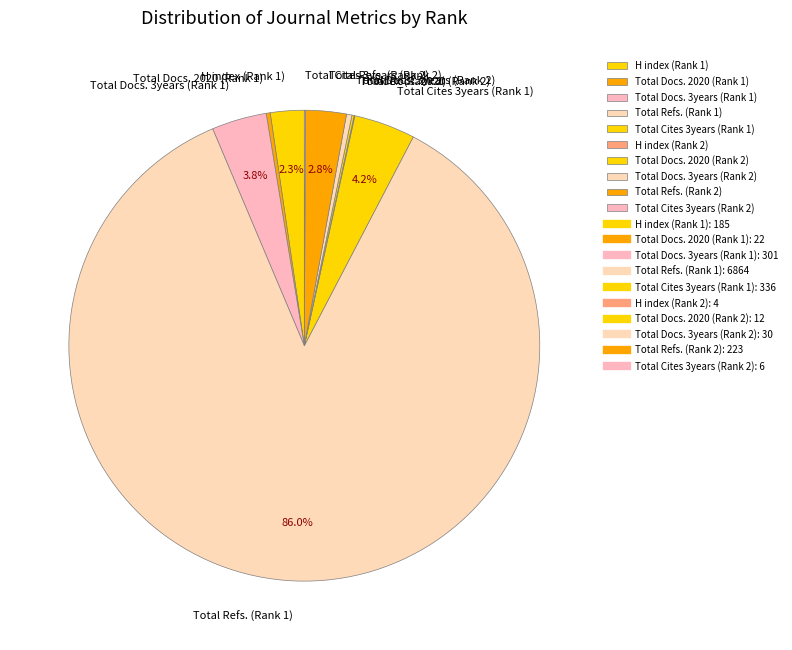

To the nearest percent, what portion does H index (Rank 1) represent?

2%